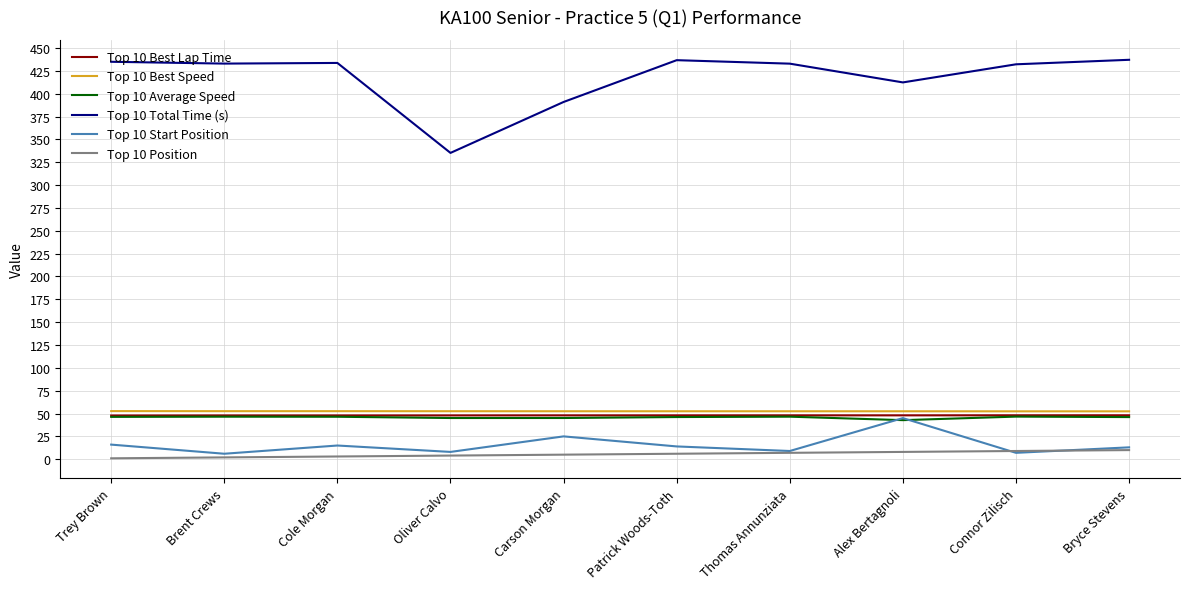

Is it true that Top 10 Average Speed equals 46.3 at Trey Brown?

True